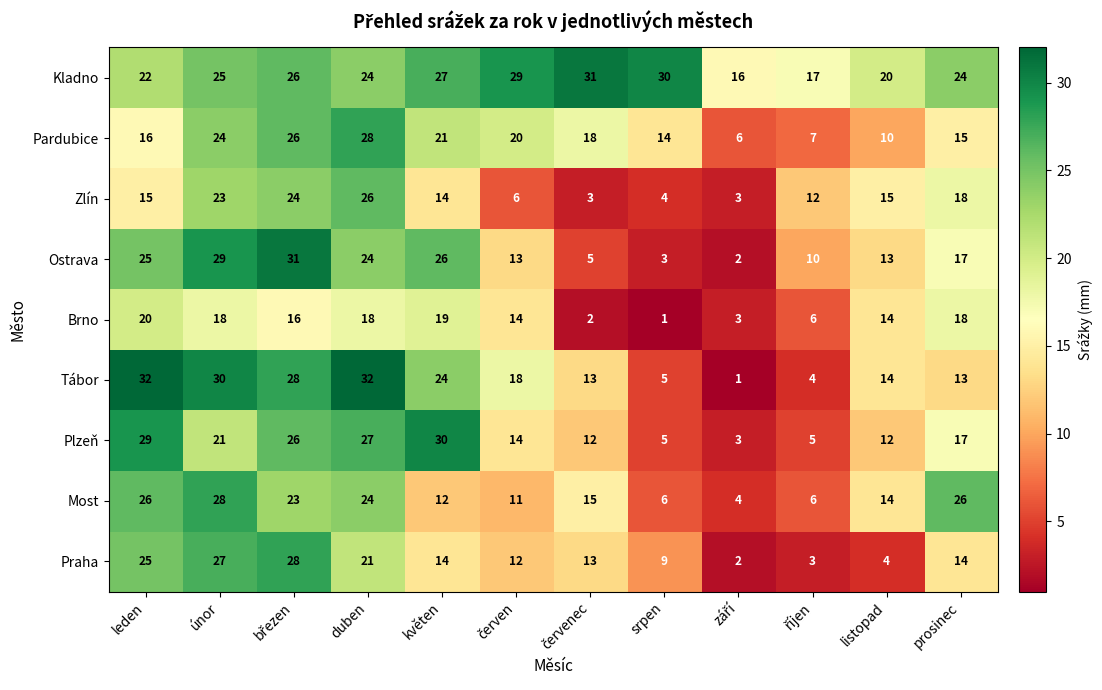

Which series has the widest spread of values?

Tábor